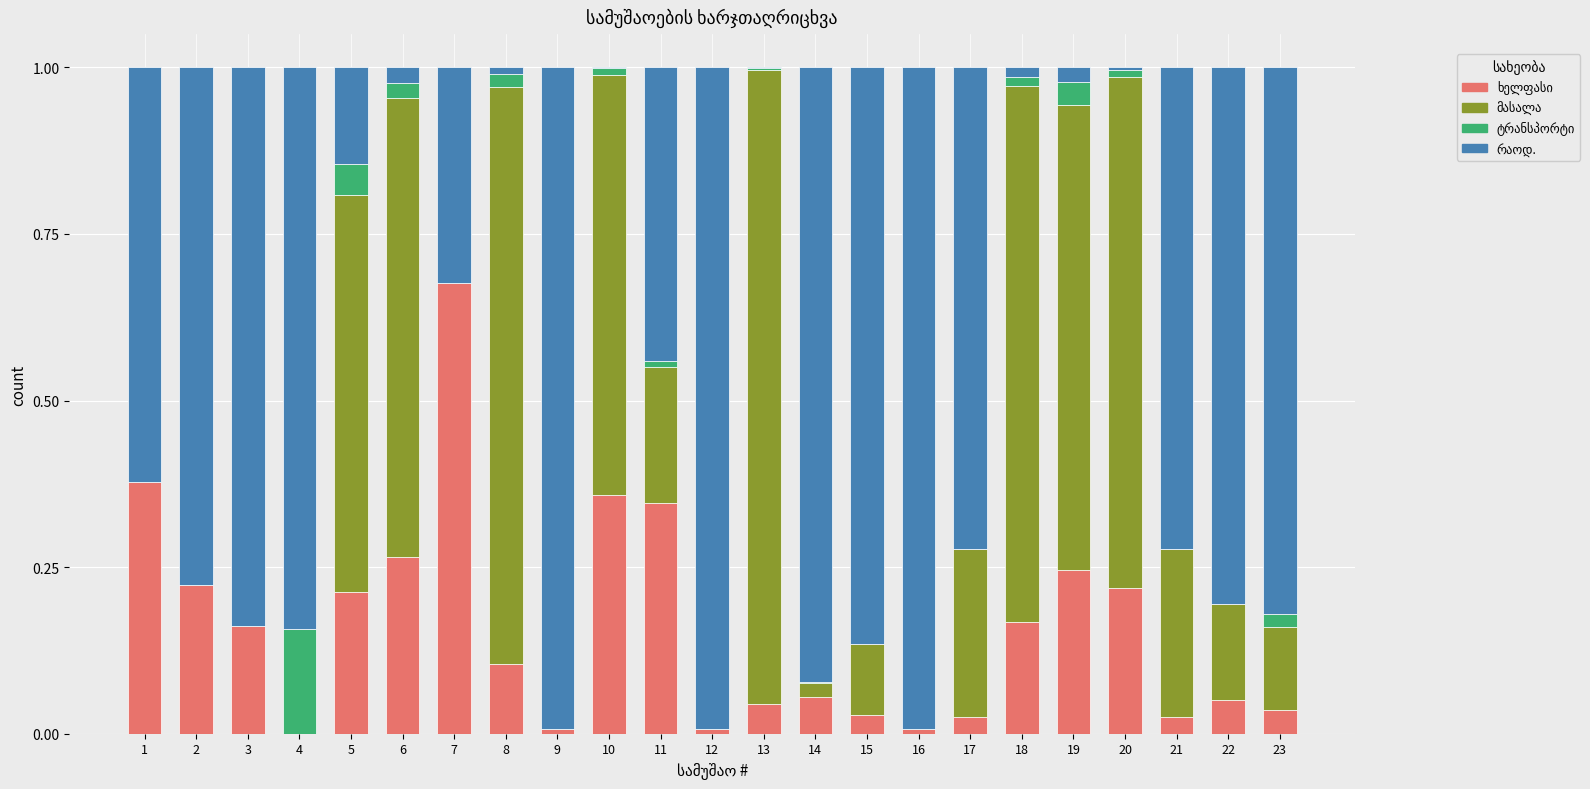

Count the number of categories in the chart.

23